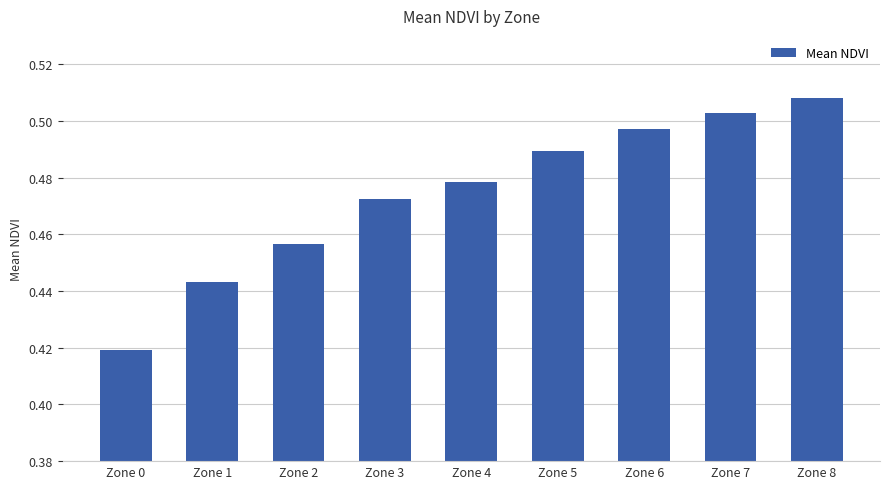

What is the sum of the values at Zone 0 and Zone 8?

0.9